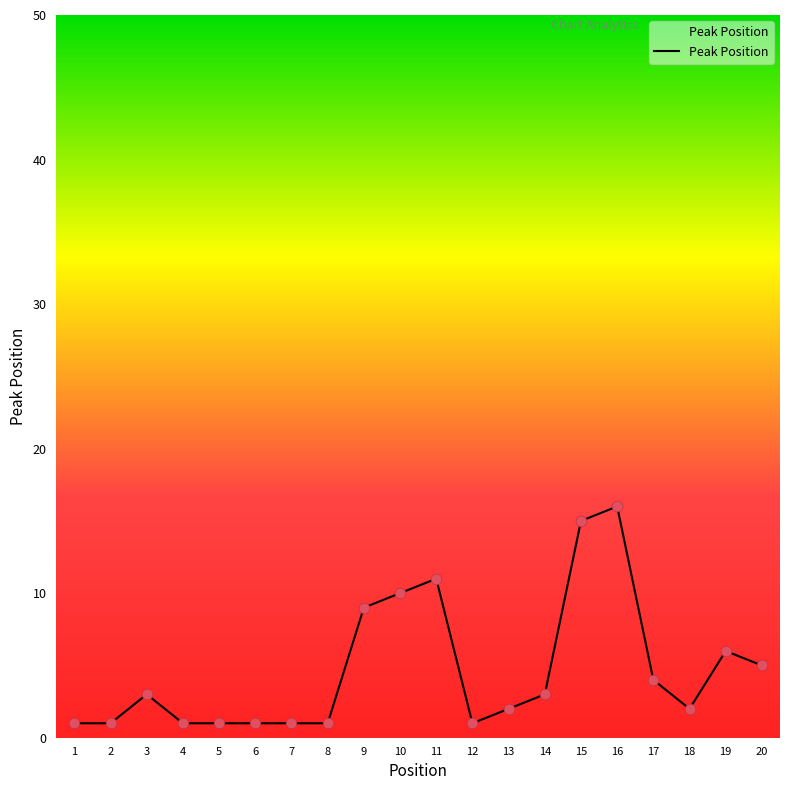

Which has a higher value, 3 or 20?

20